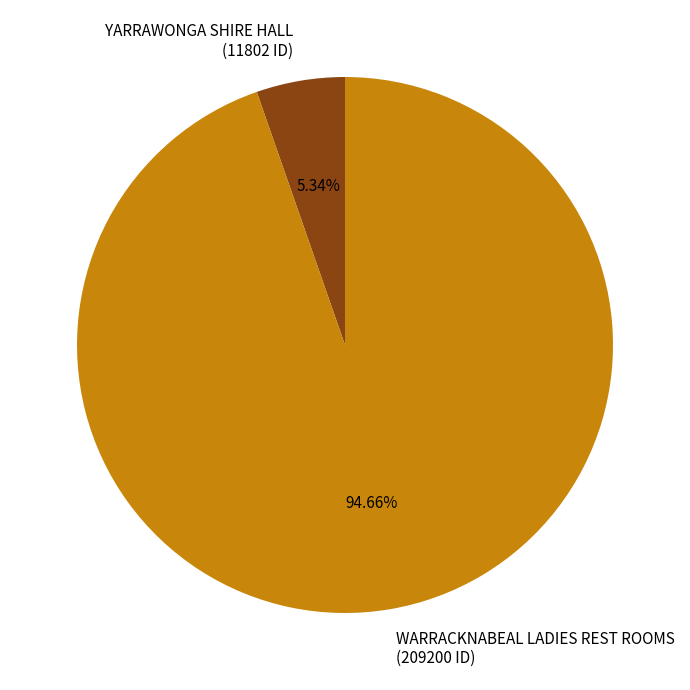

Between YARRAWONGA SHIRE HALL and WARRACKNABEAL LADIES REST ROOMS, which is larger?

WARRACKNABEAL LADIES REST ROOMS